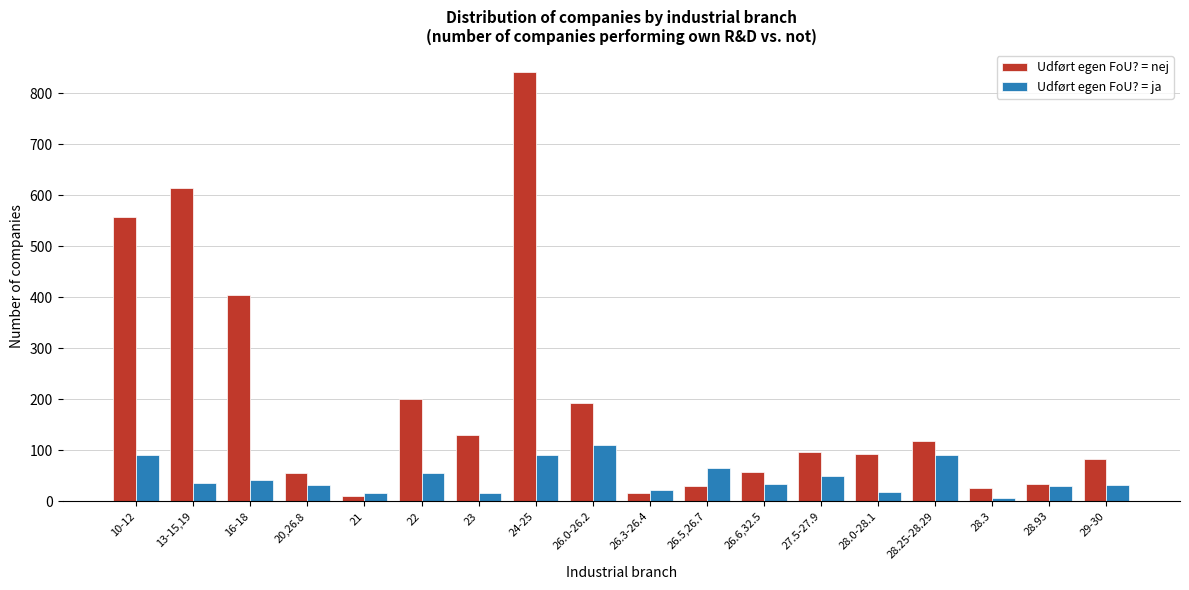

Which series has the widest spread of values?

Udført egen FoU? = nej